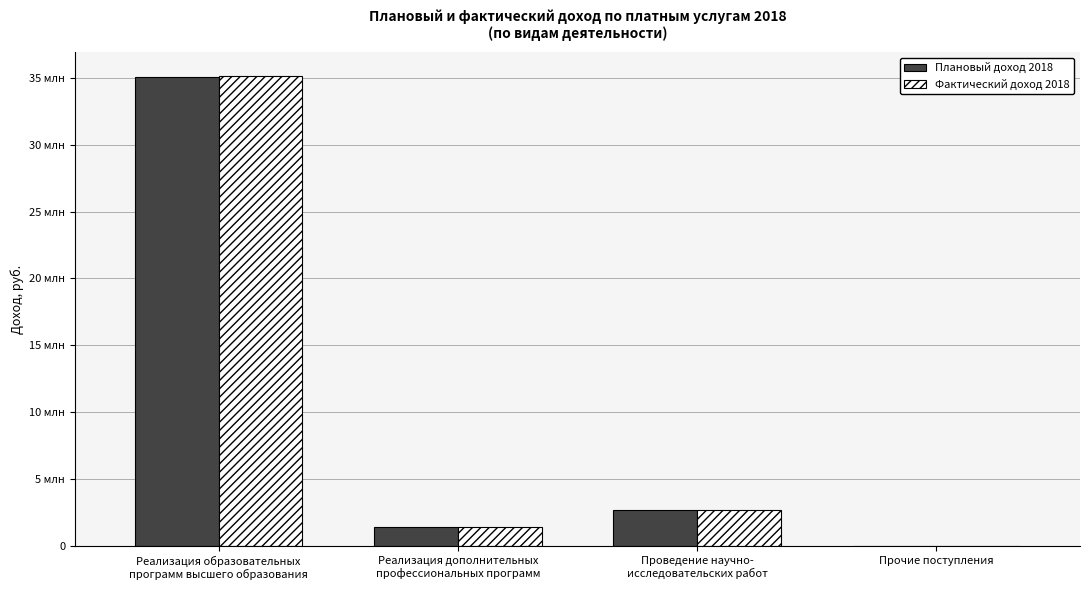

Where does the Фактический доход 2018 series first go above 2660000?

Реализация образовательных
программ высшего образования